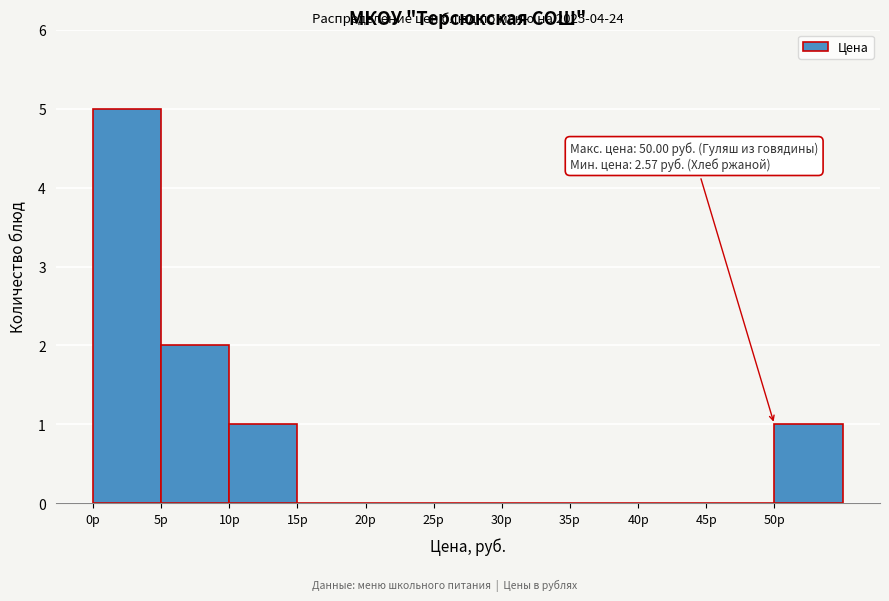

Over which range of the x-axis is the bar tallest?

0 to 5